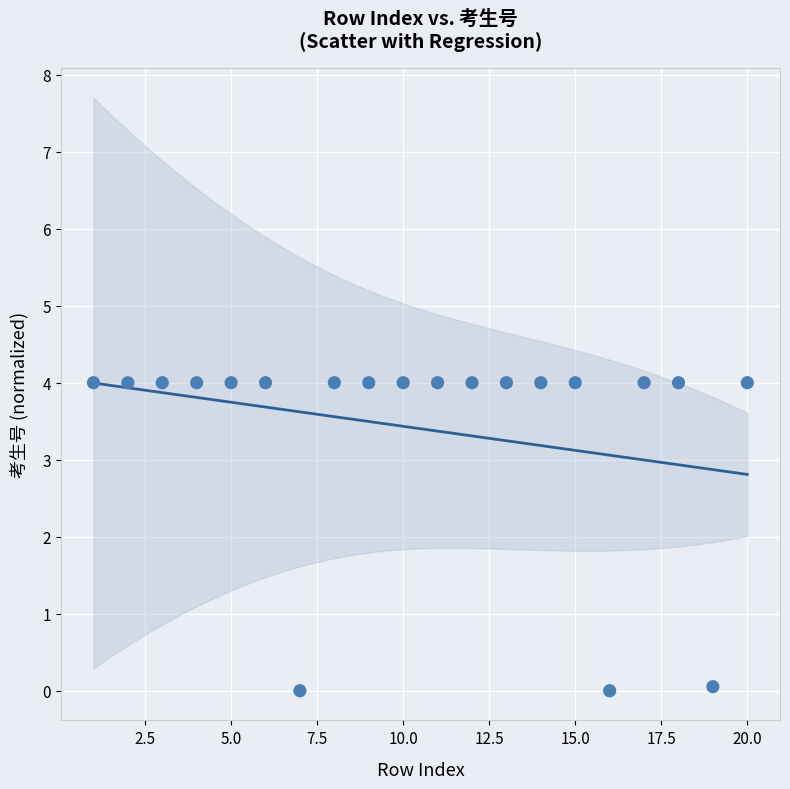

What is the range of X values (max minus min)?

19.0